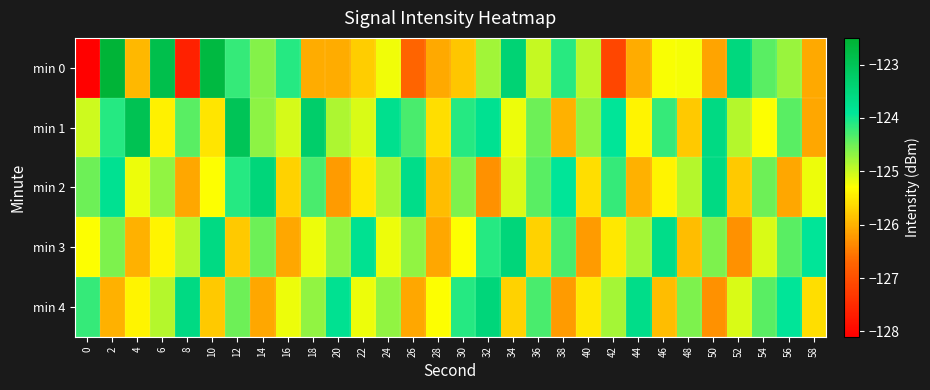

At which category does the chart reach its peak across all series?

2